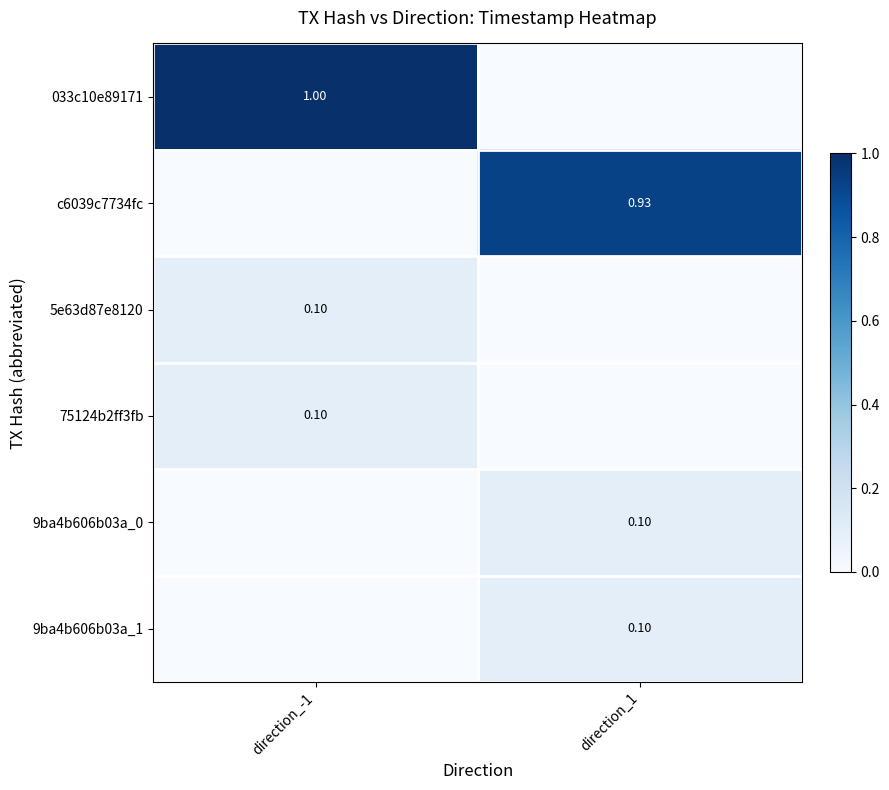

Which category has the lowest value in the 5e63d87e8120 series?

direction_1